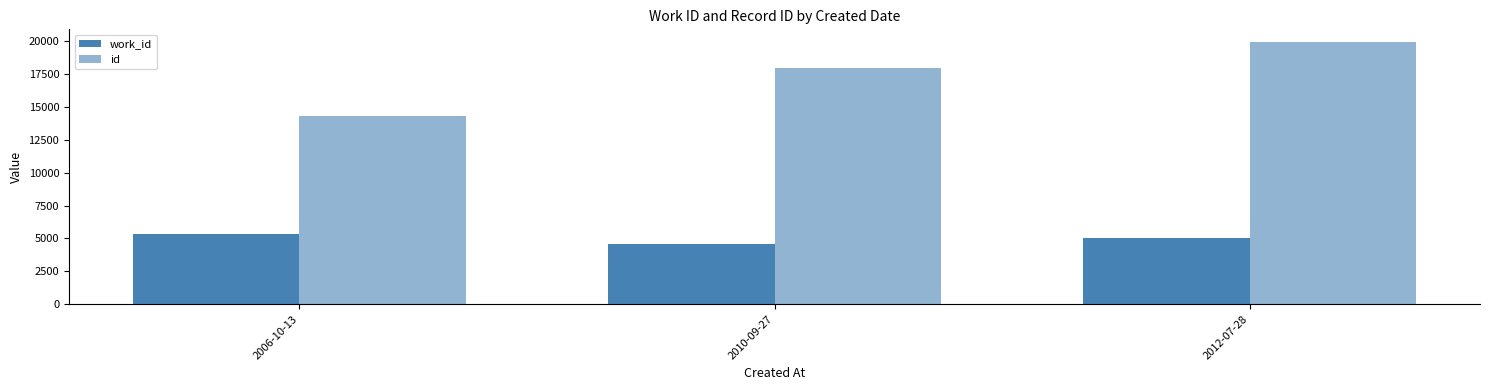

Is the value of work_id at 2006-10-13 greater than the value of id at 2006-10-13?

No